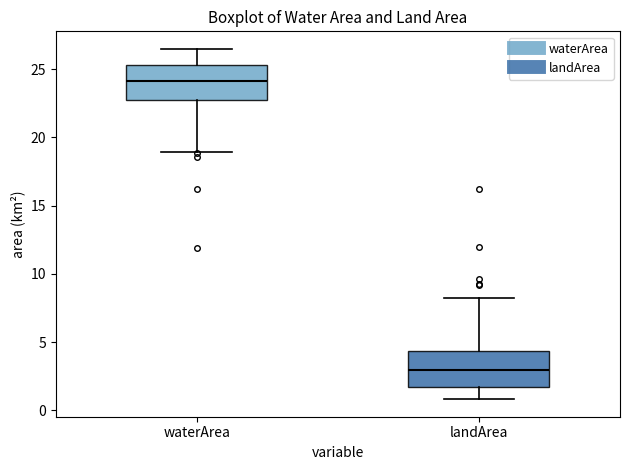

Which box's median line is the lowest?

landArea